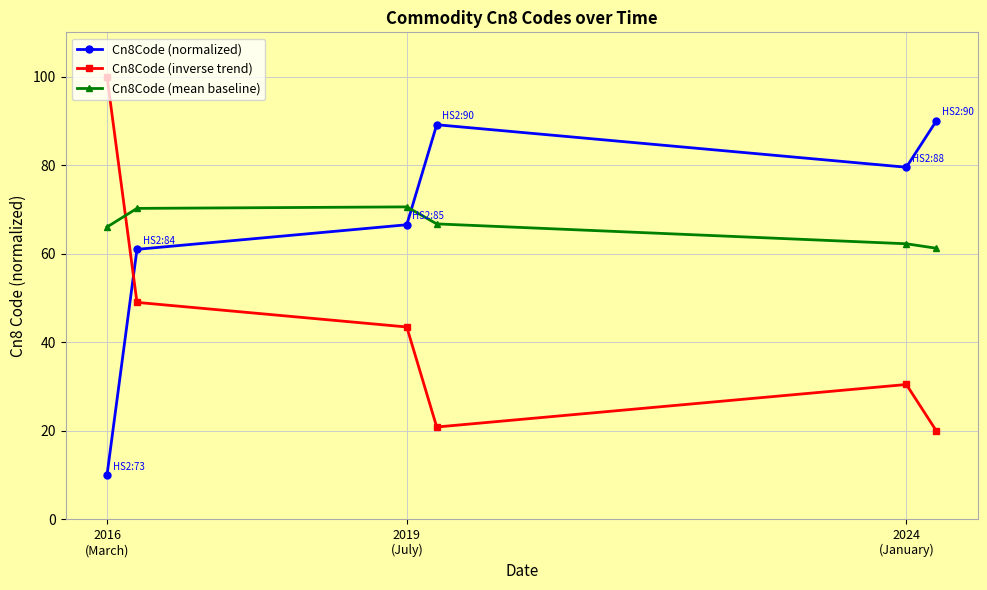

Rank the series by their maximum value, from highest to lowest.

Cn8Code (inverse trend), Cn8Code (normalized), Cn8Code (mean baseline)